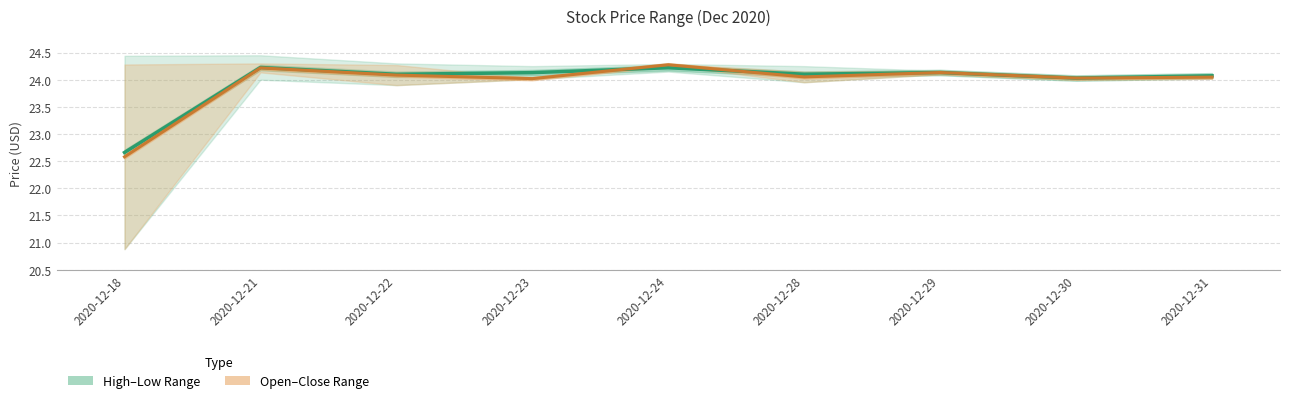

What is the value of the Mid High-Low point at the 4th from the left?

24.1